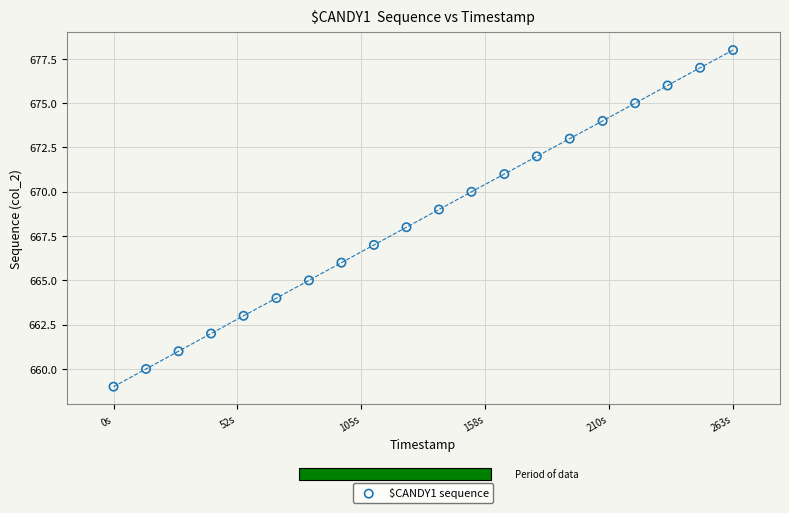

What is the range of Y values (max minus min)?

19